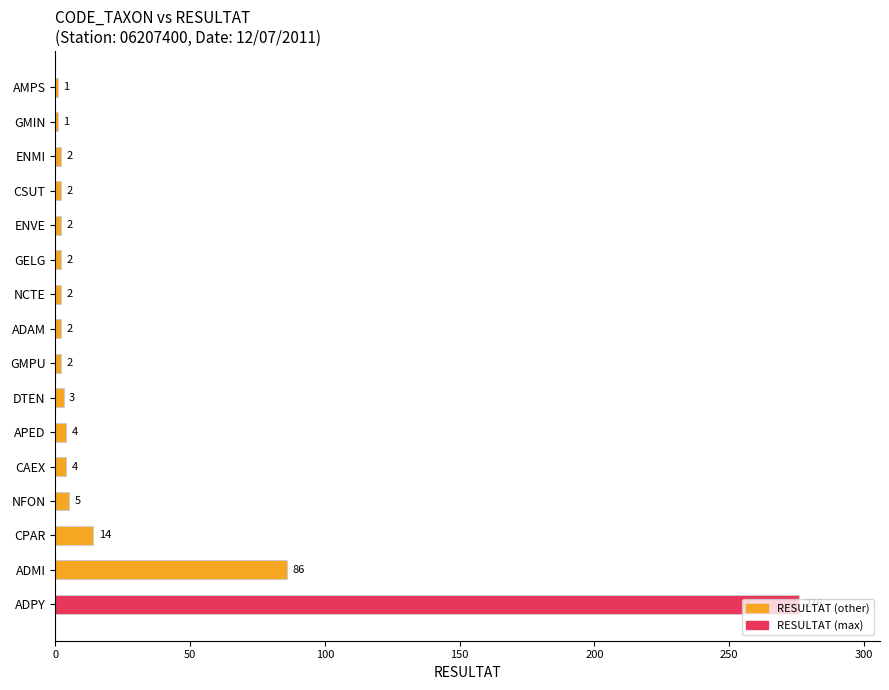

What is the change in value from CPAR to NFON?

-9